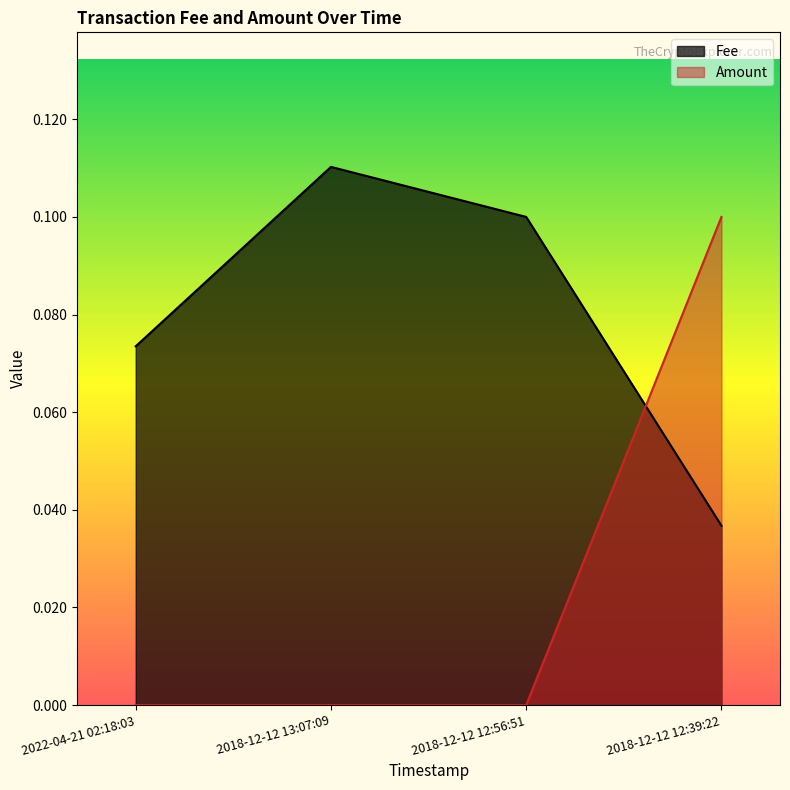

What is the difference between the highest and lowest values at 2022-04-21 02:18:03?

0.1